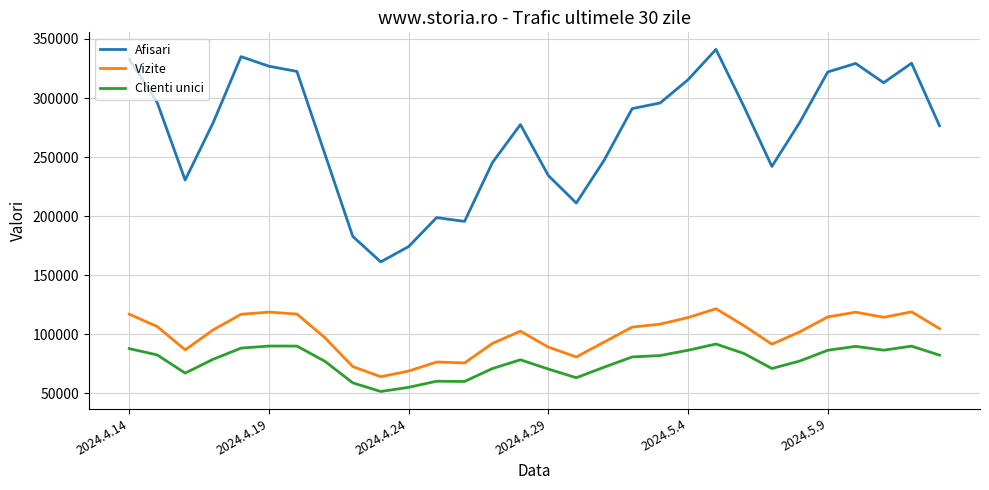

What is the minimum value shown in the chart?

51520